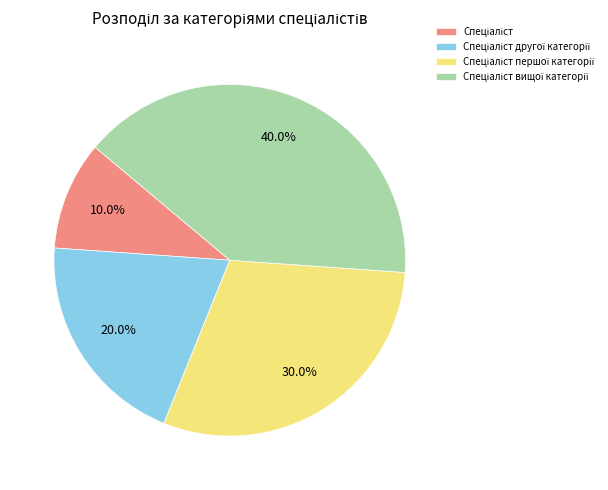

Does any single category account for the majority?

No